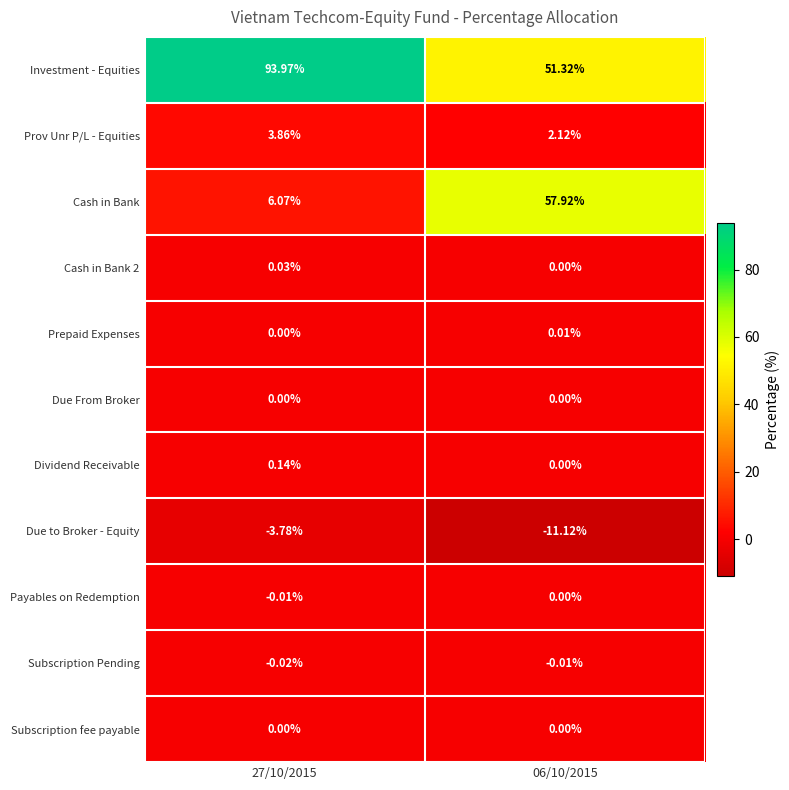

Which series has the largest range (max minus min)?

Cash in Bank